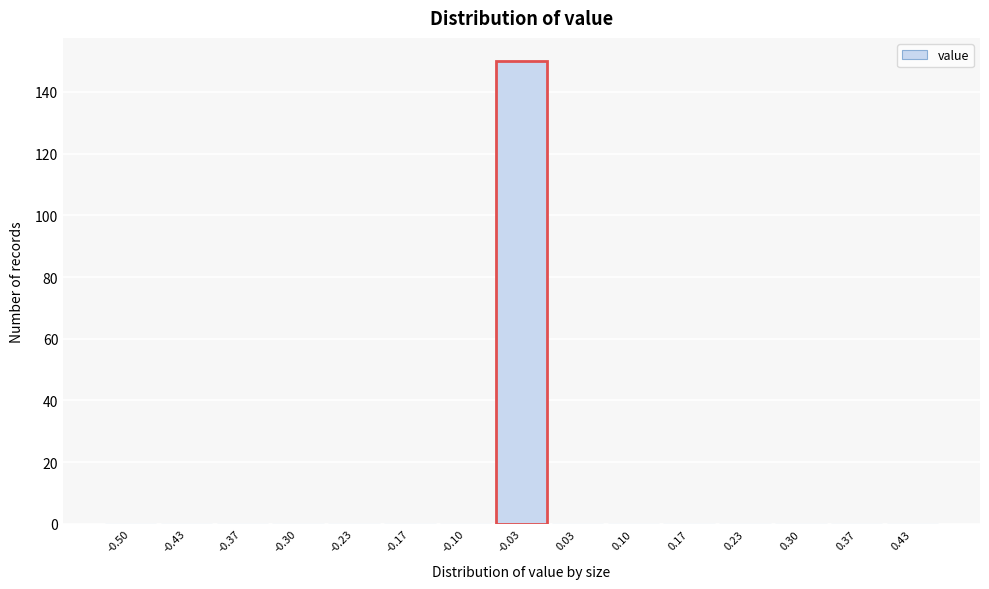

Reading right to left, transcribe all the data shown in this chart.

0.43=0	0.37=0	0.30=0	0.23=0	0.17=0	0.10=0	0.03=0	-0.03=150	-0.10=0	-0.17=0	-0.23=0	-0.30=0	-0.37=0	-0.43=0	-0.50=0